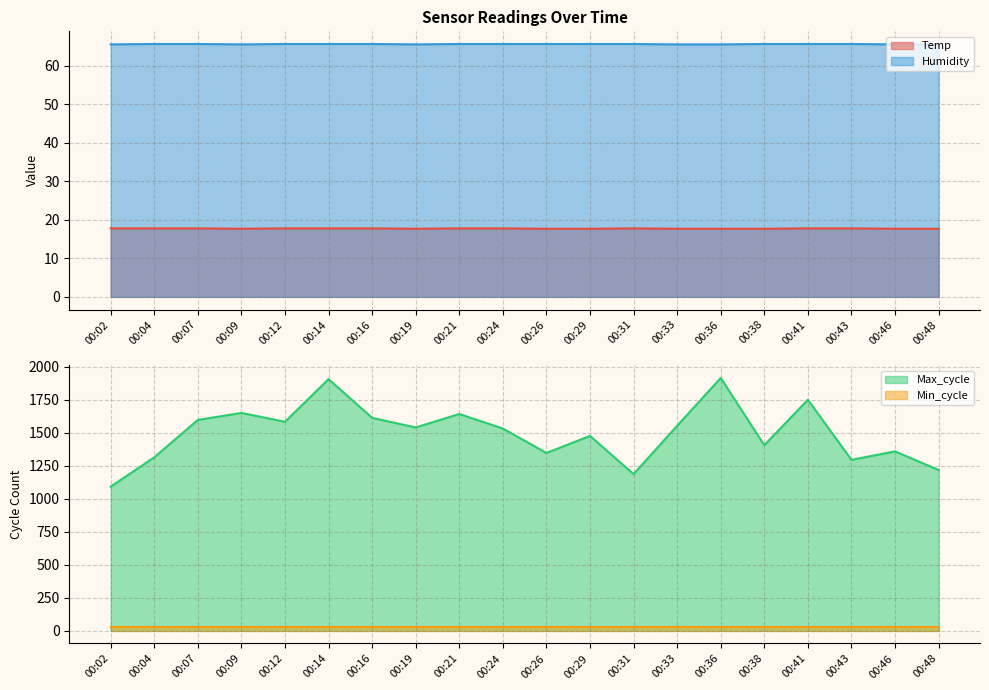

True or false: Temp and Humidity cross at least once.

False